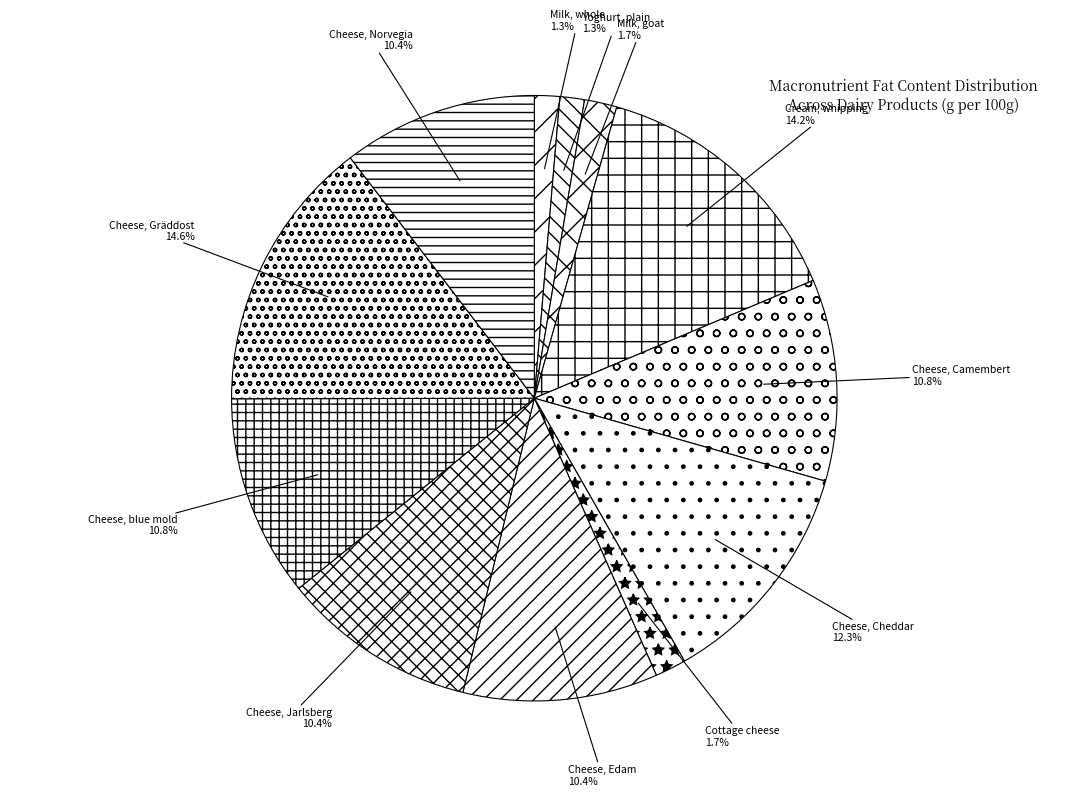

Between Yoghurt, plain and Cheese, Norvegia, which is larger?

Cheese, Norvegia